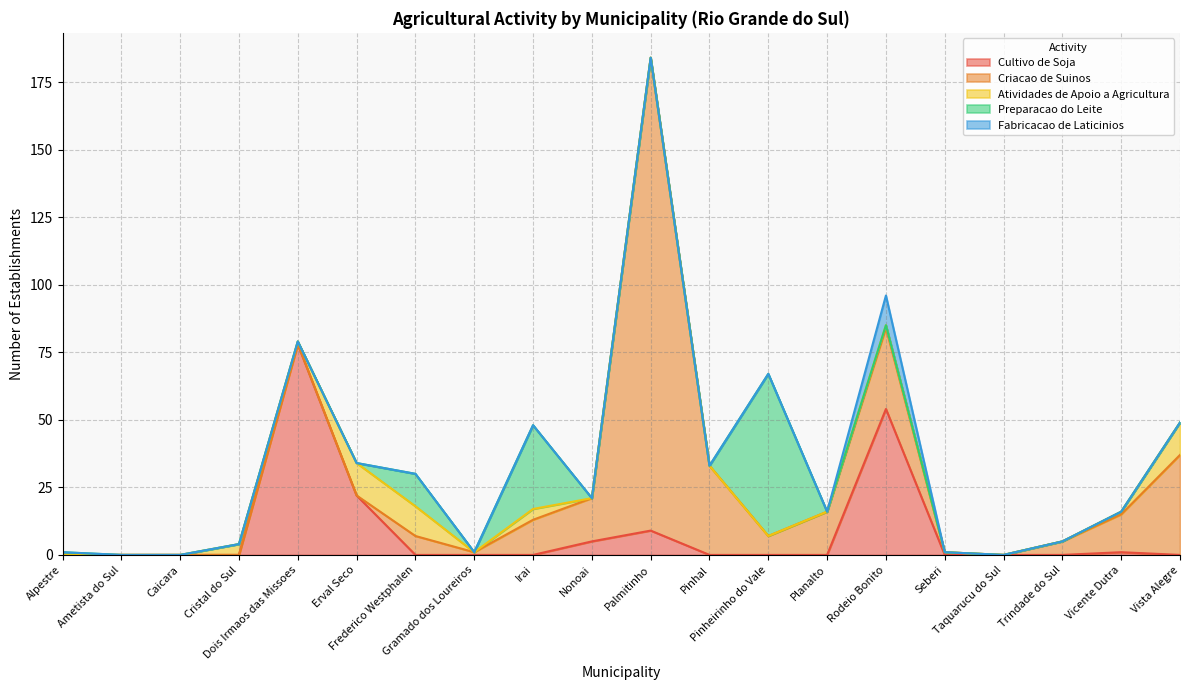

Which series has the largest range (max minus min)?

Criacao de Suinos